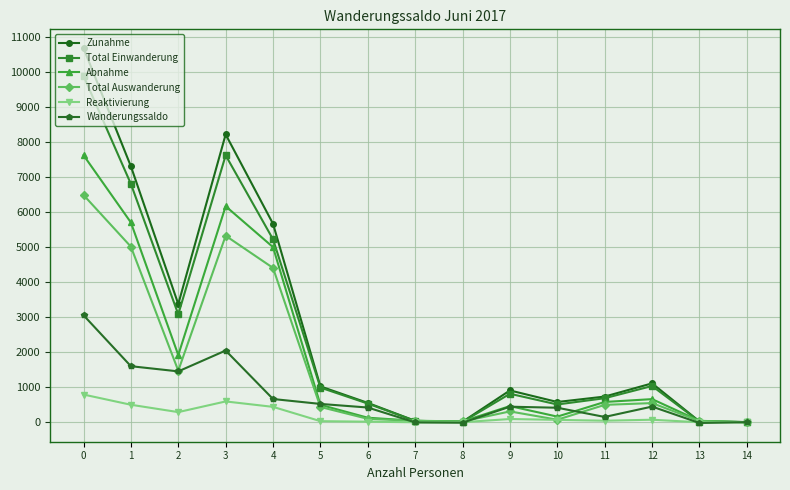

How many lines are shown in the chart?

6